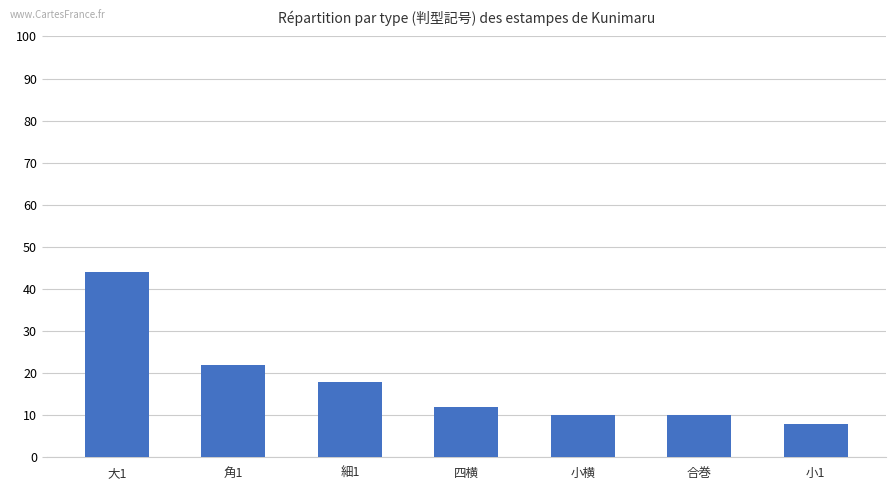

What is the sum of all values?

124